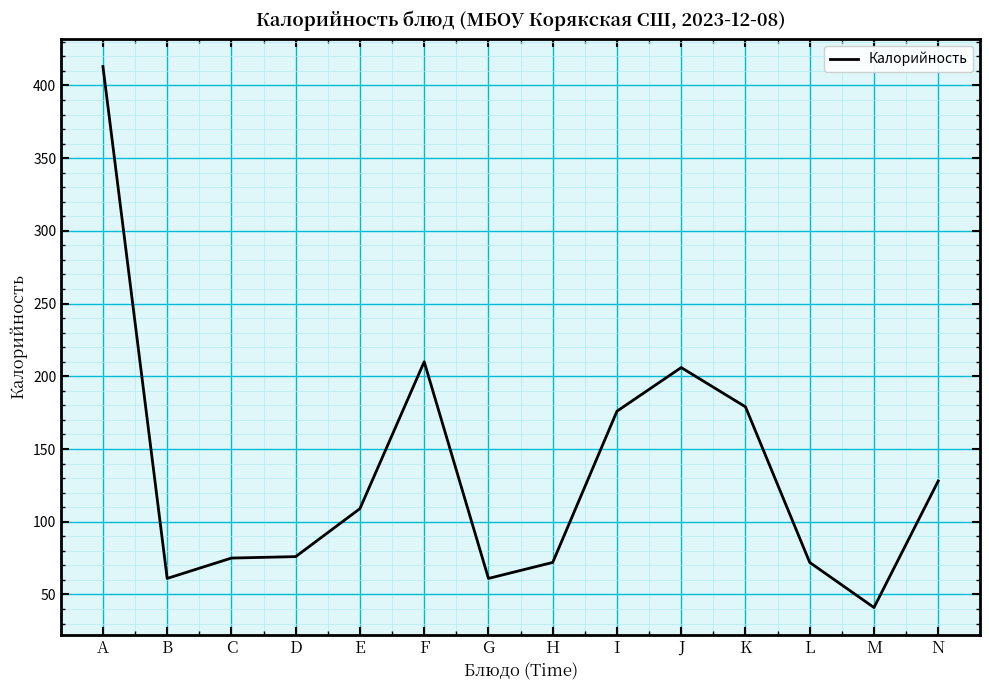

What is the greatest value displayed?

413